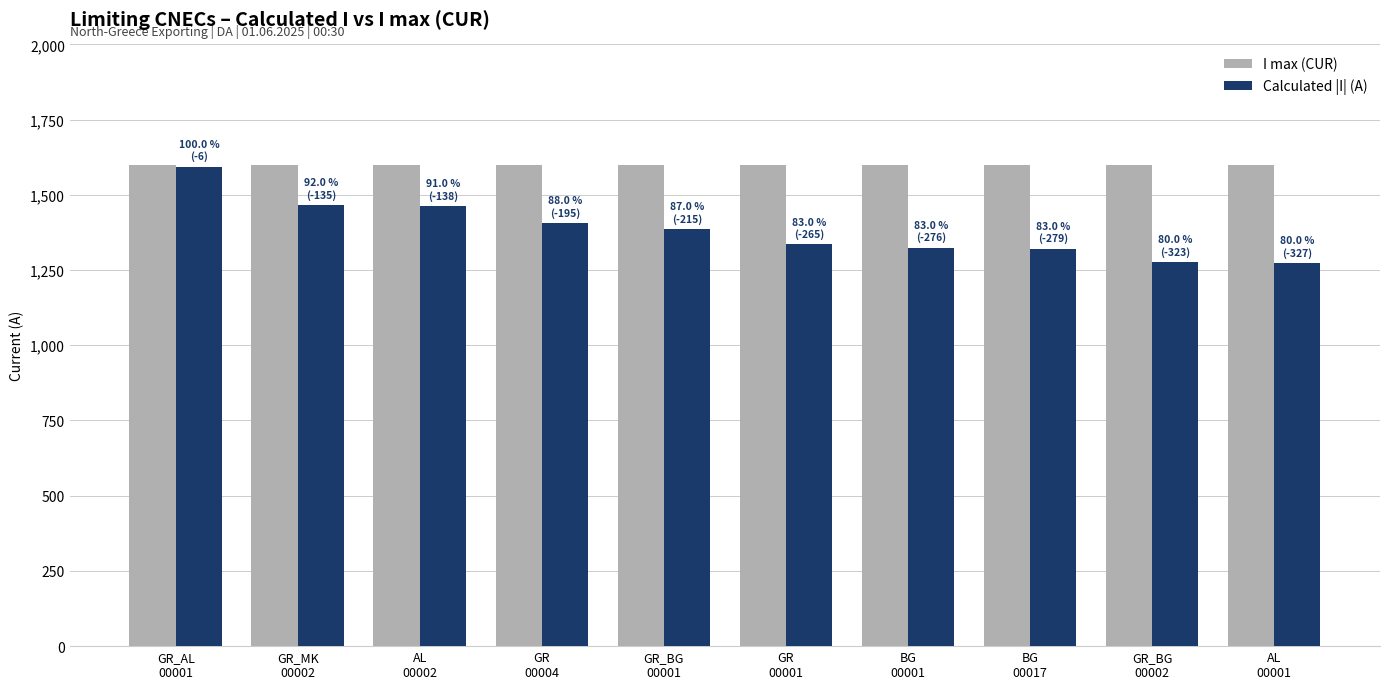

What position from the right is BG
00001?

4